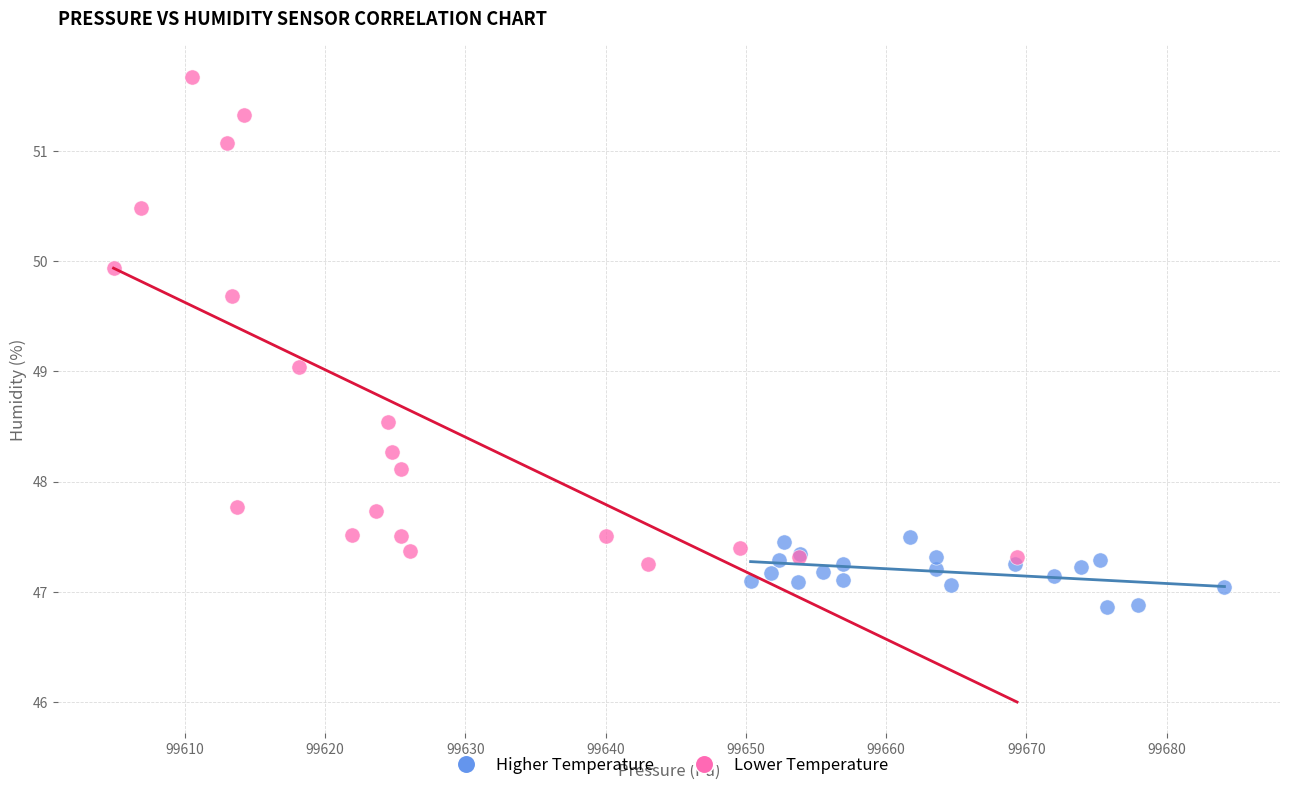

Which series contains the lowest Y value?

Higher Temperature